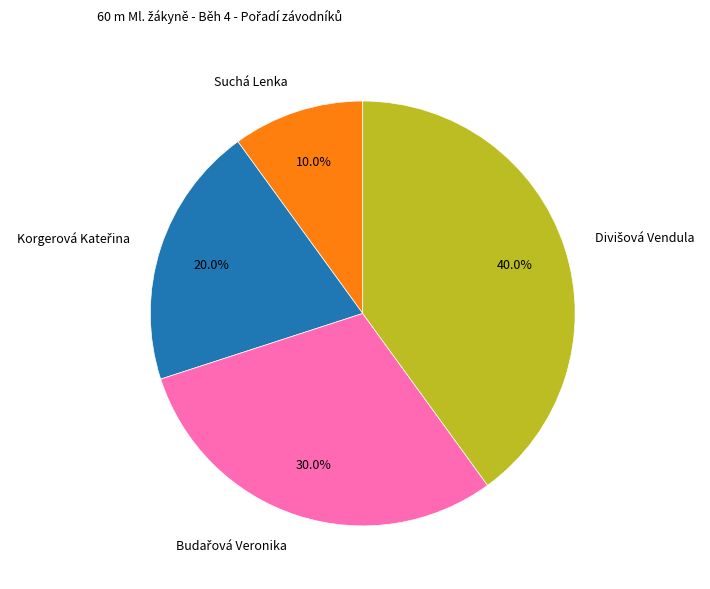

Count the number of slices in the pie.

4